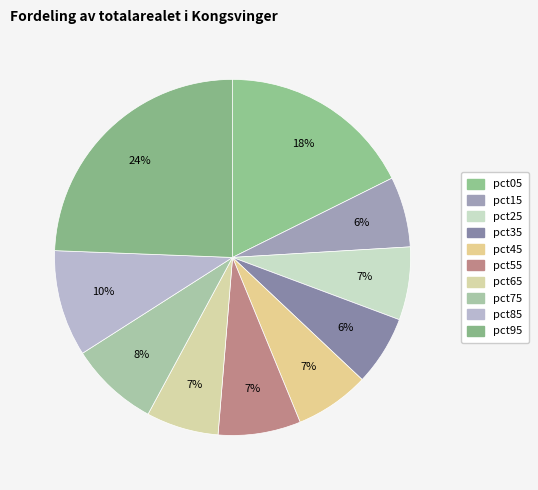

How much of the chart is everything except pct35?

93.7%